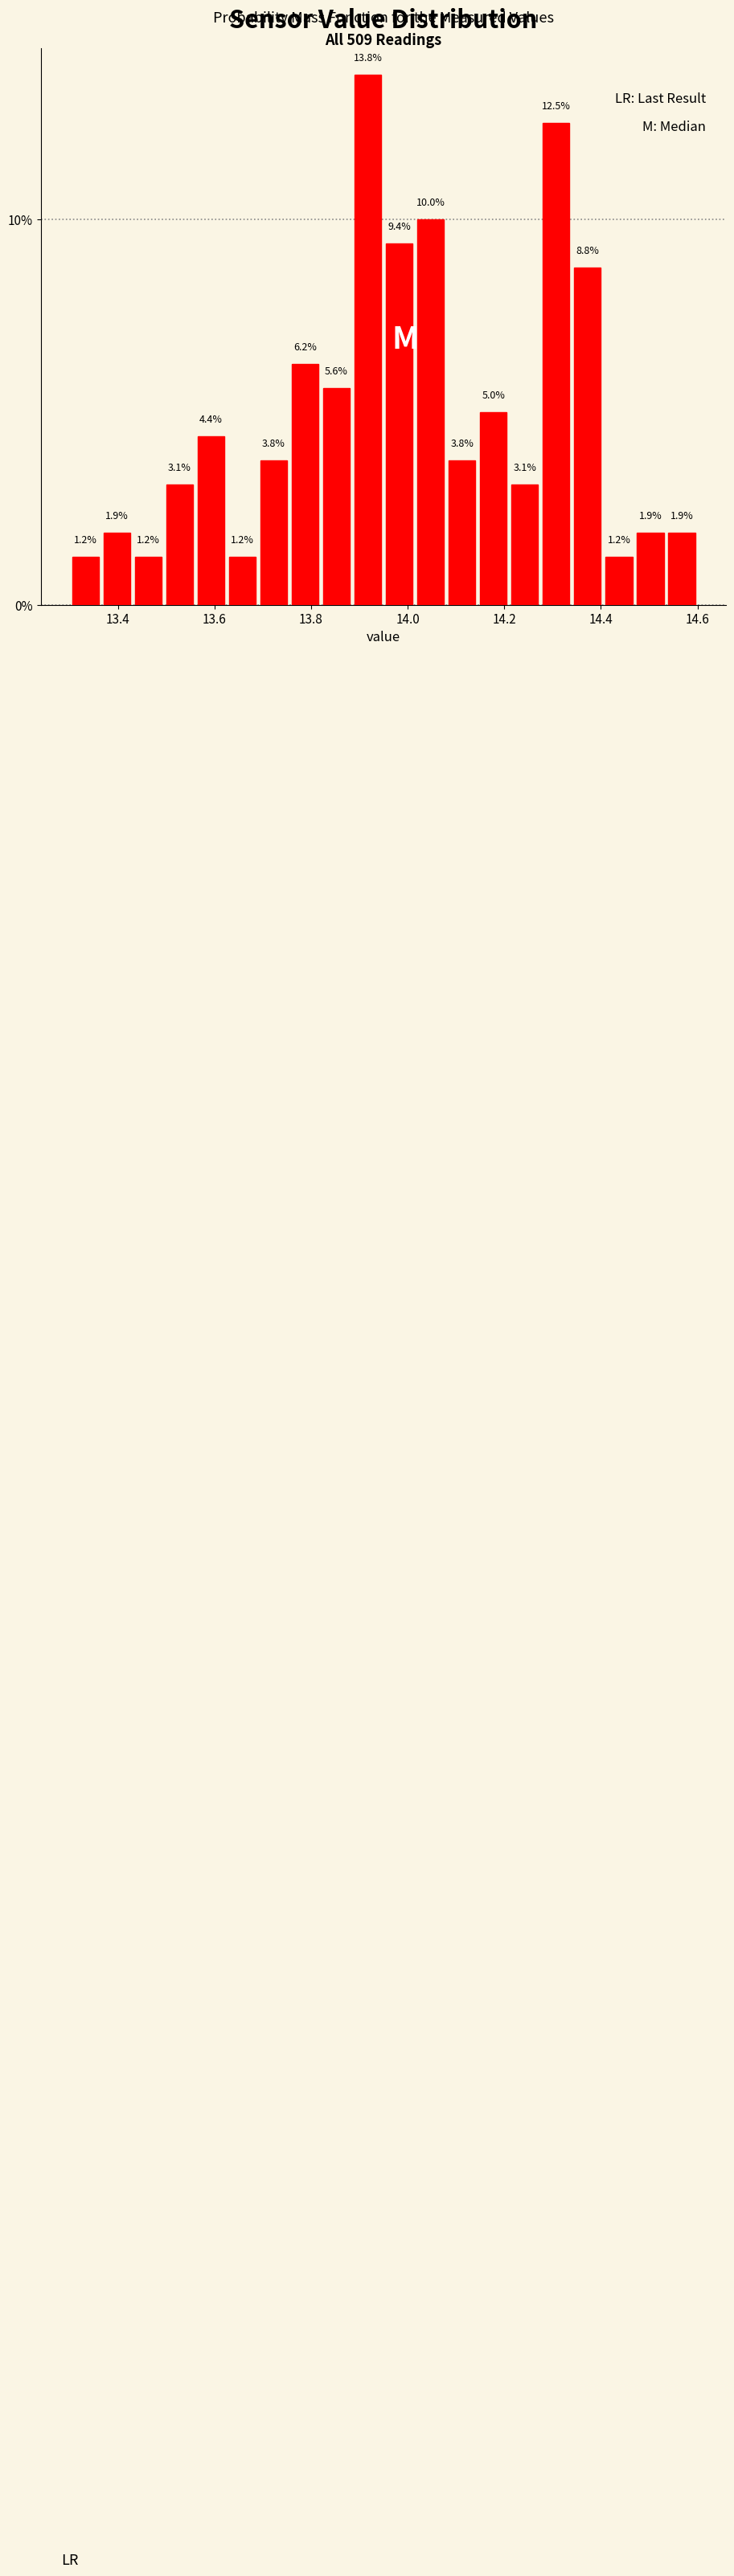

Read against the x-axis, roughly where is the centre of the tallest bar?

13.92